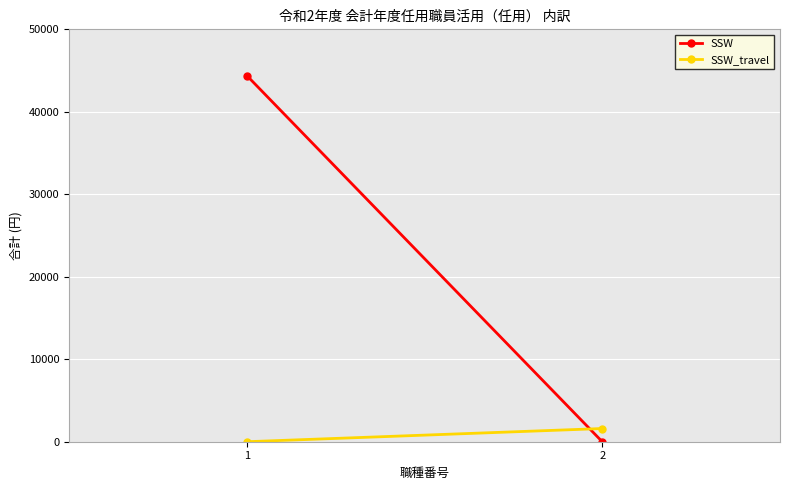

What is the sum of all SSW_travel values?

1600